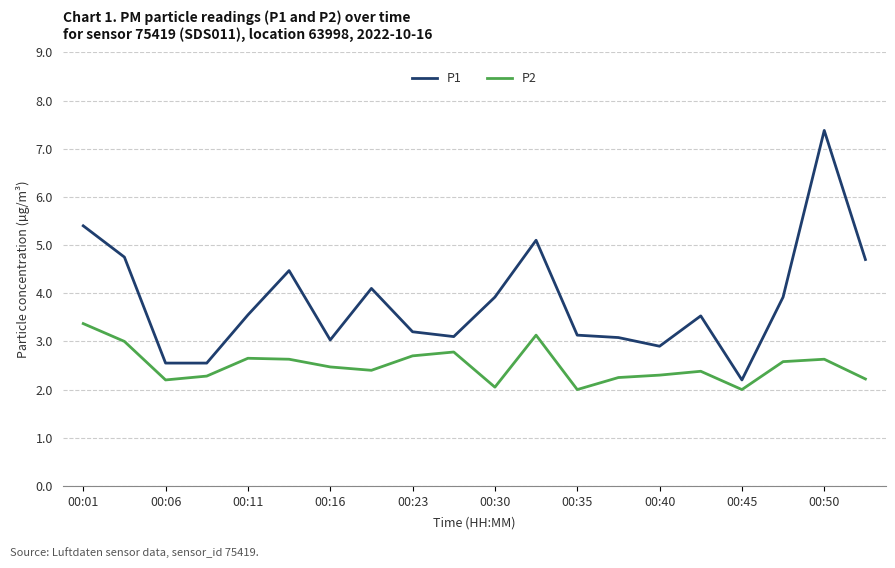

What is the difference between the maximum and minimum values in the P1 series?

5.2